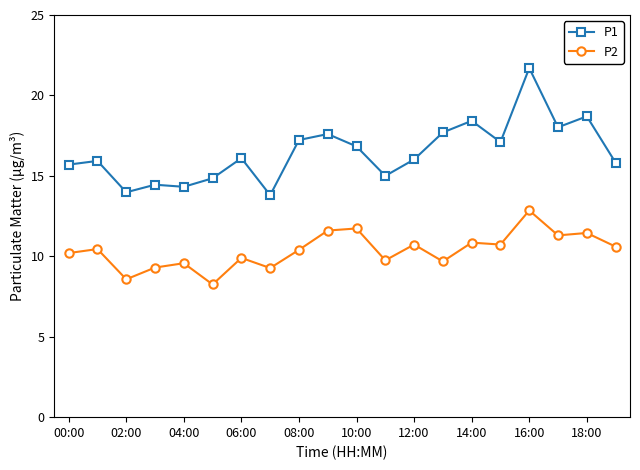

Which series has the widest spread of values?

P1